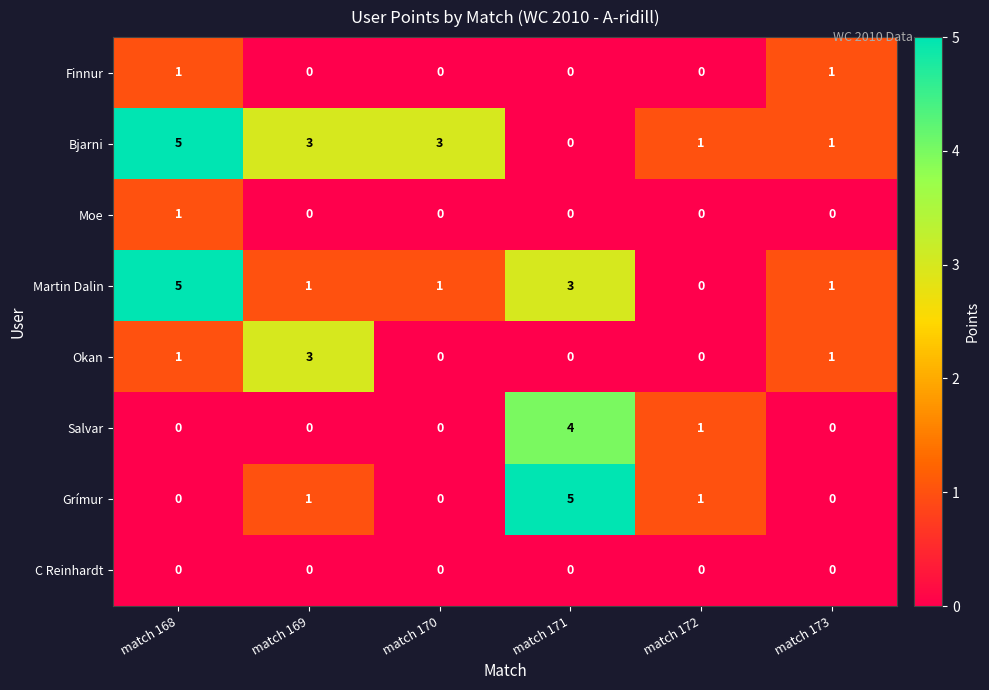

What is the total value across all series at match 168?

13